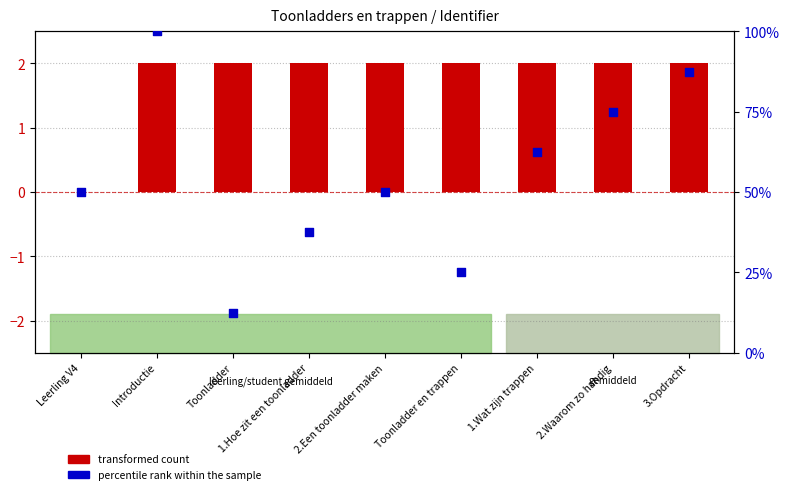

Which series has the largest total across all categories?

percentile rank within the sample